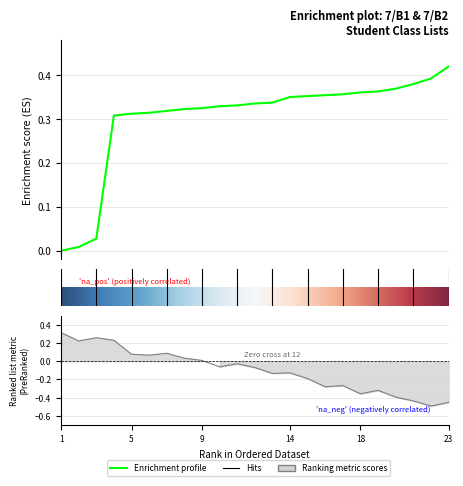

Count the number of values greater than 0.

22